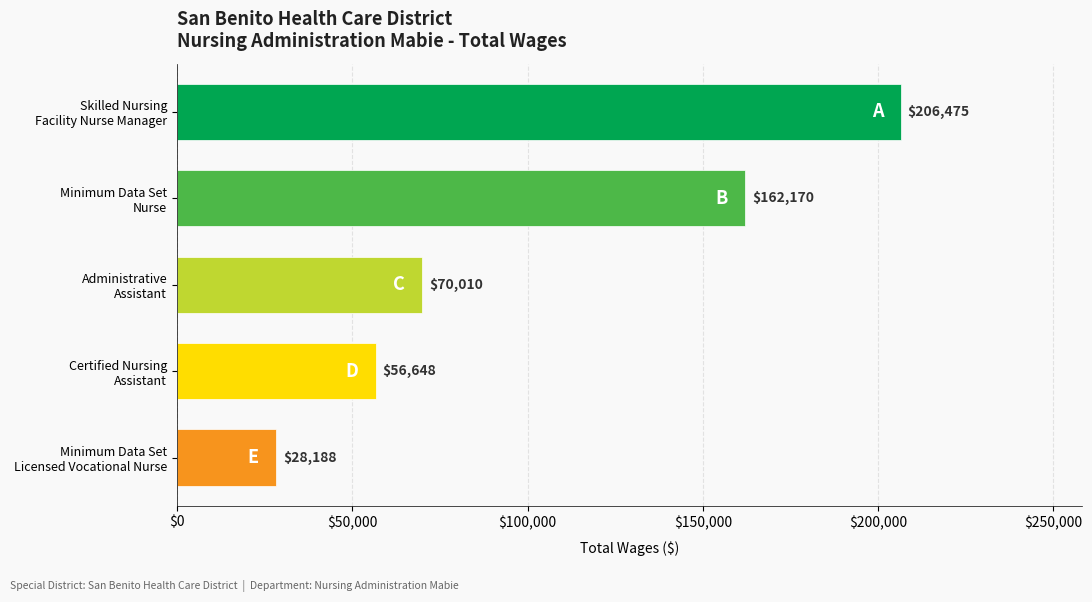

What is the value of the 5th bar from the top?

28188